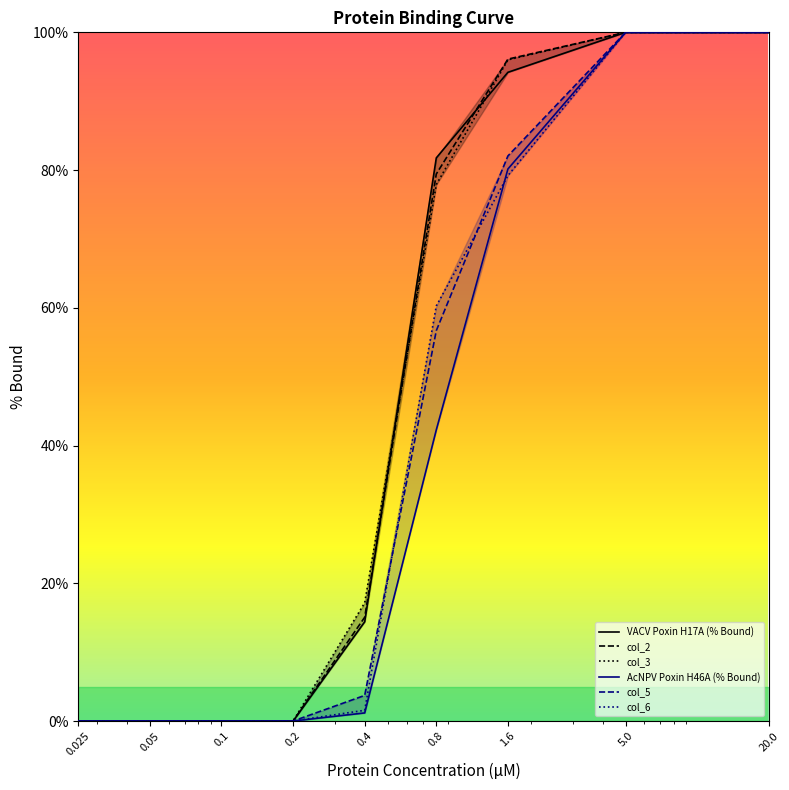

Where does the col_6 series first go above 1?

0.4